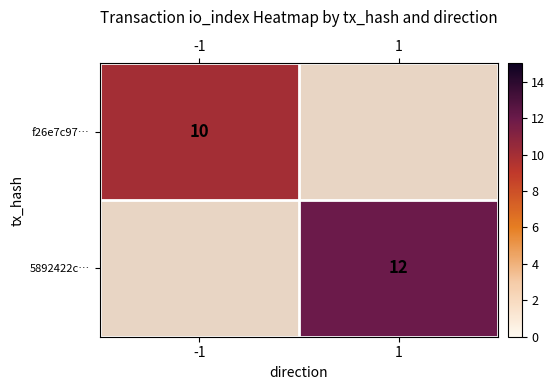

True or false: f26e7c97… has a value of 17 at -1.

False